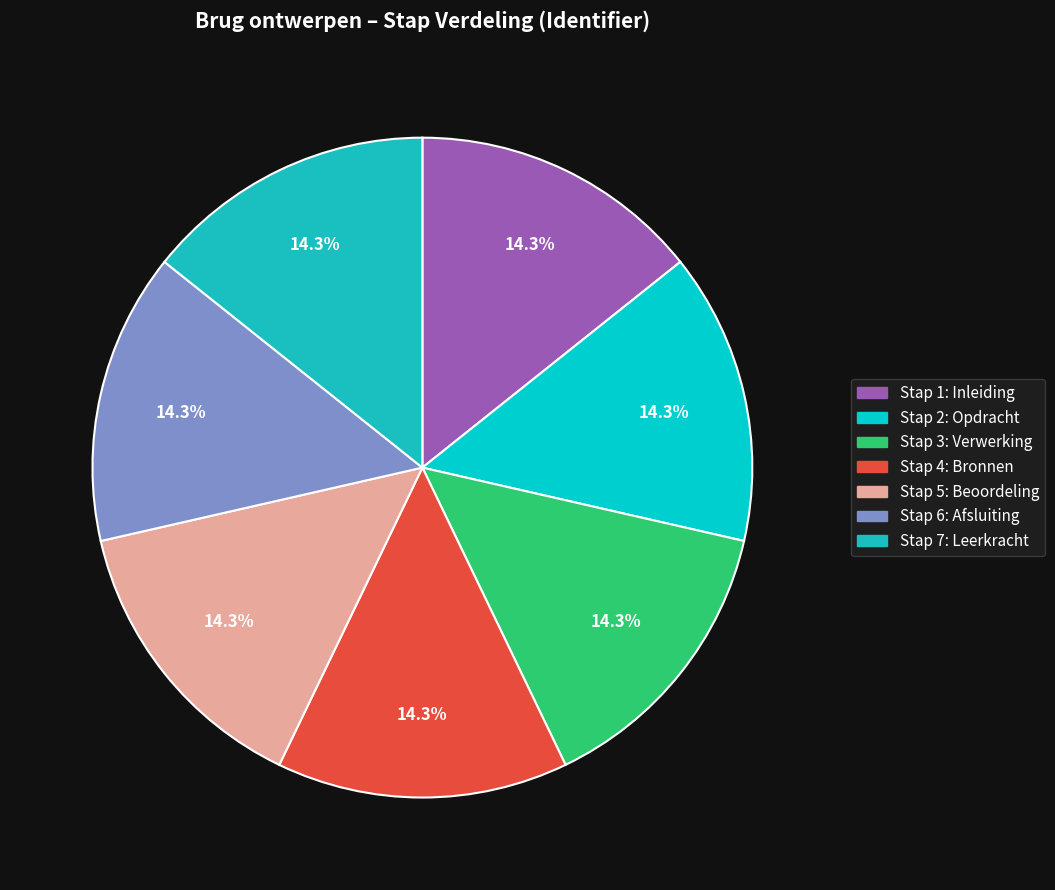

How many slices are in this pie chart?

7